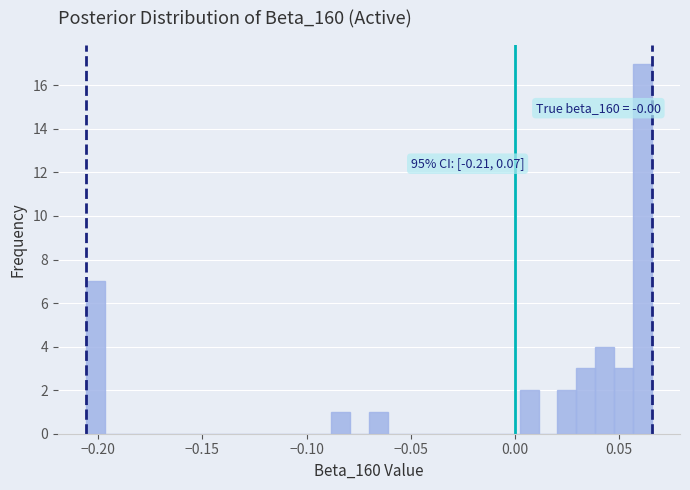

Read against the x-axis, roughly where is the centre of the tallest bar?

0.060